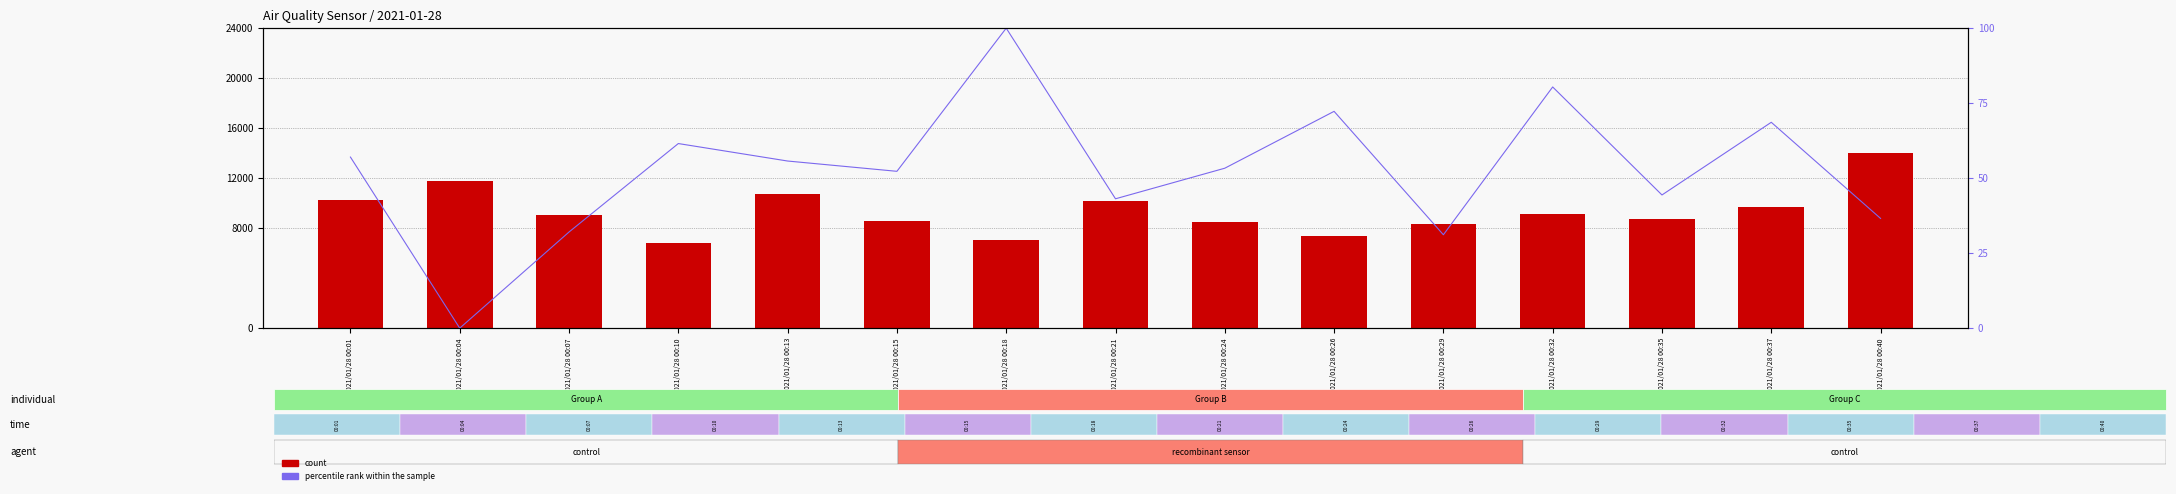

What is the sum of the percentile rank within the sample values at 2021/01/28 00:29 and 2021/01/28 00:15?

83.4